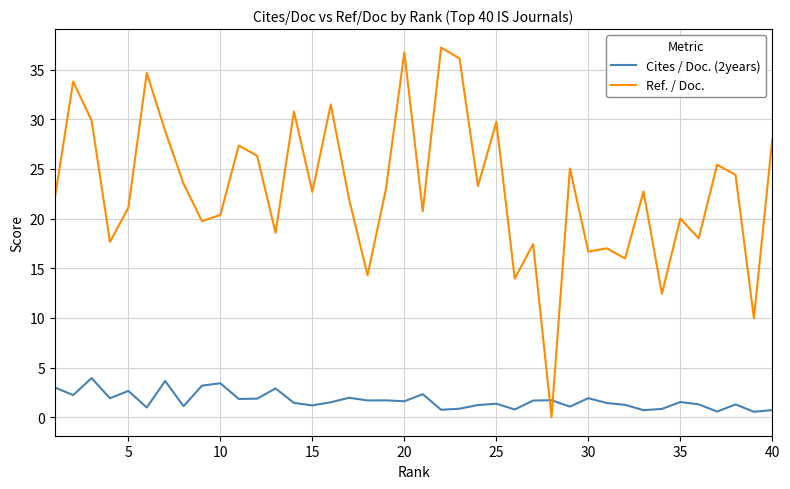

Which series has the largest total across all categories?

Ref. / Doc.